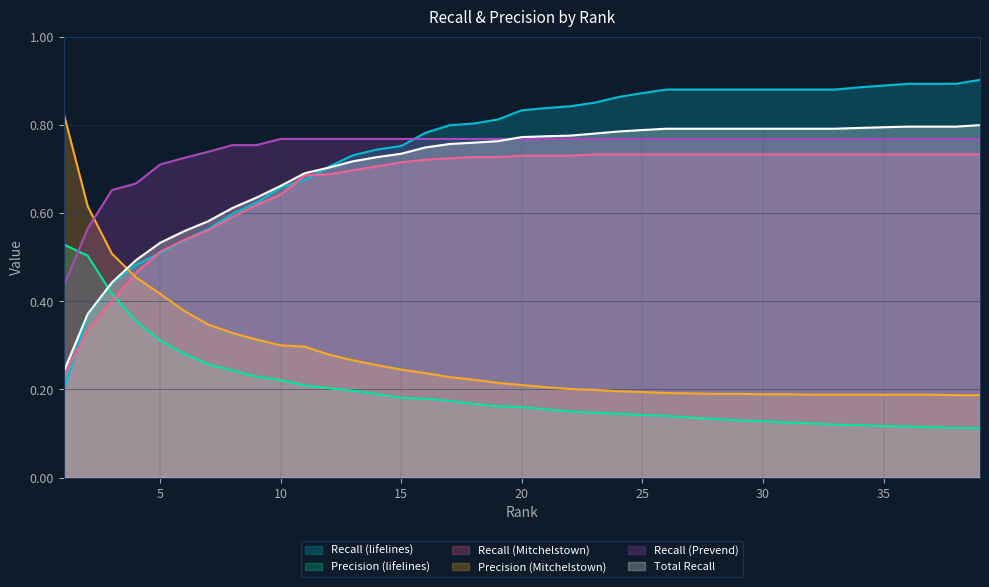

True or false: Total Recall has more than 0 points higher than both neighbors.

False